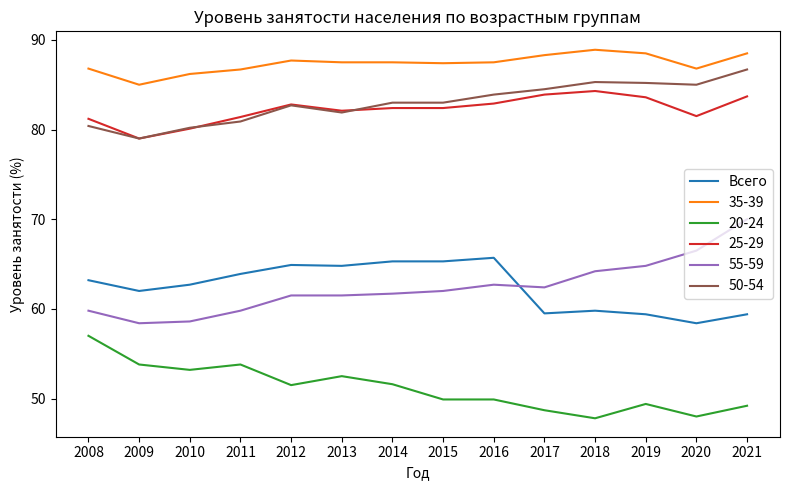

Does the chart have visible grid lines?

No